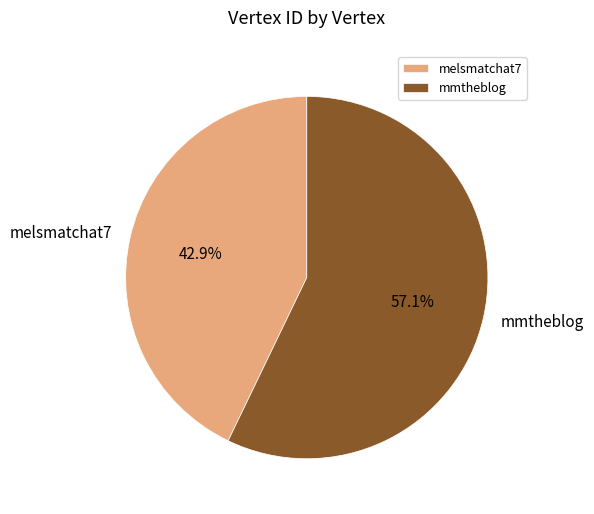

What is the smallest slice in the pie chart?

melsmatchat7